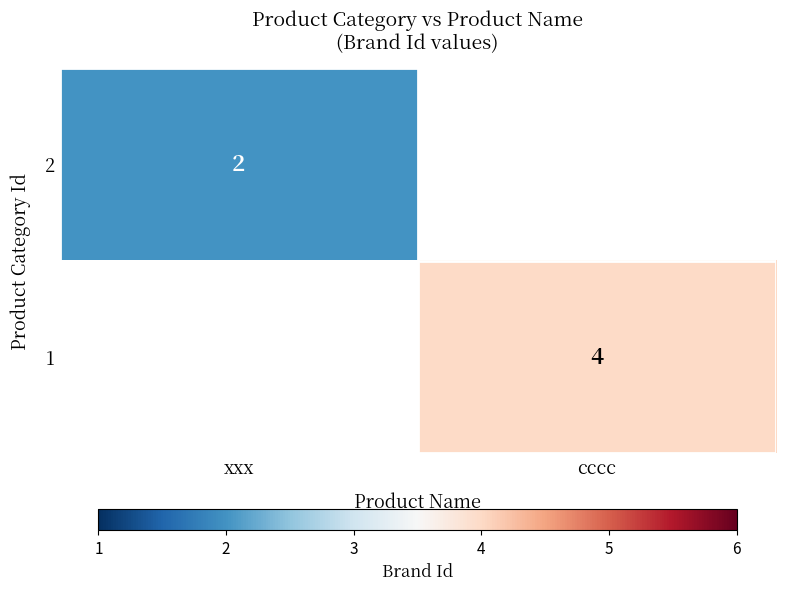

How many series are shown in this chart?

2